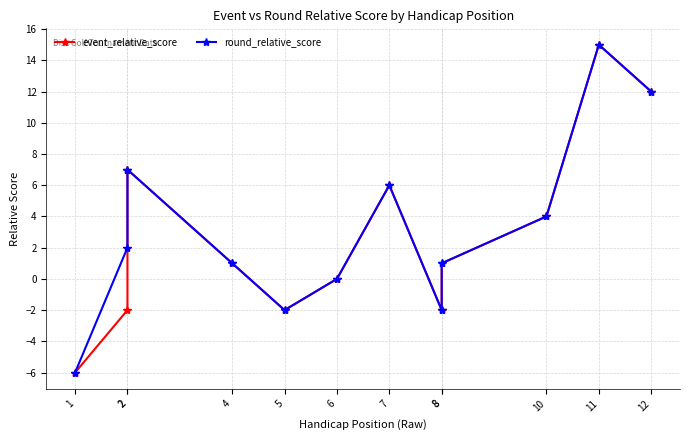

List the labels in order of round_relative_score value, smallest first.

1, 5, 8, 6, 4, 8, 2, 10, 7, 2, 12, 11